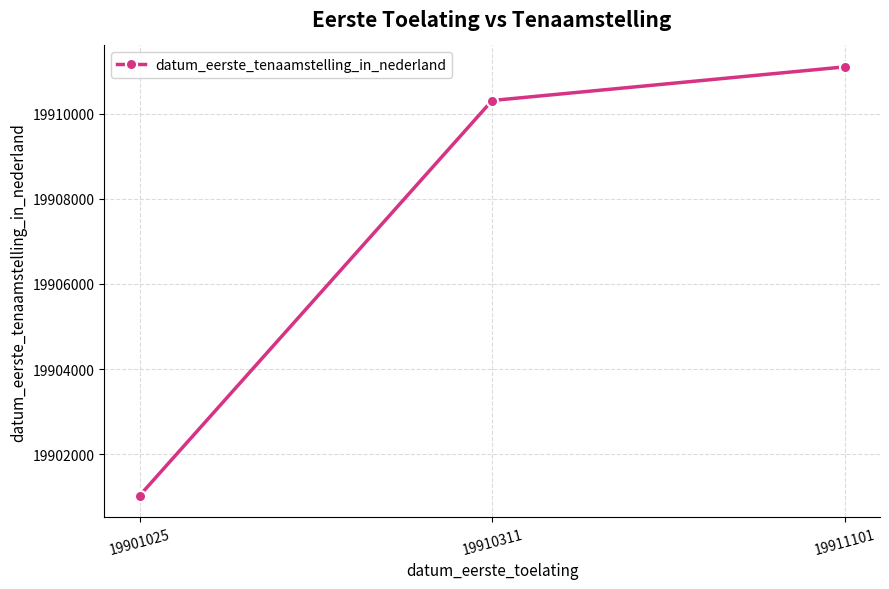

What is the sum of the values at 19901025 and 19911101?

39812126